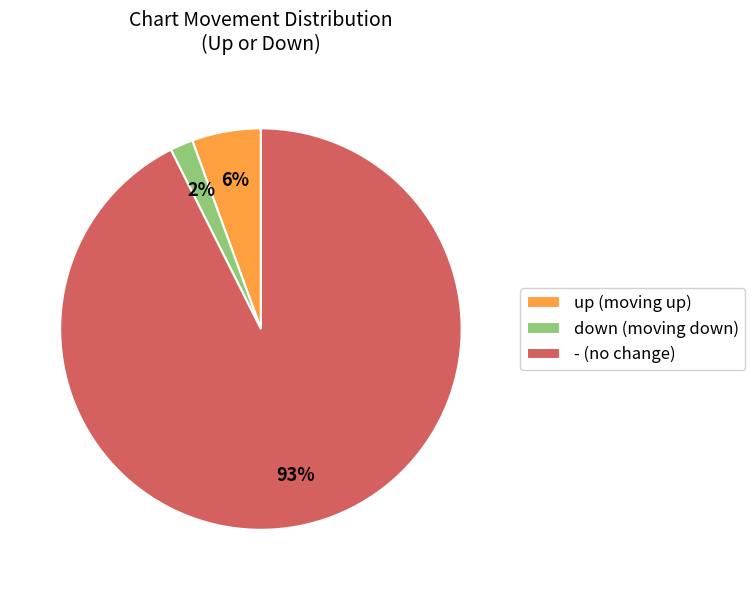

Which has a higher value, up or down?

up